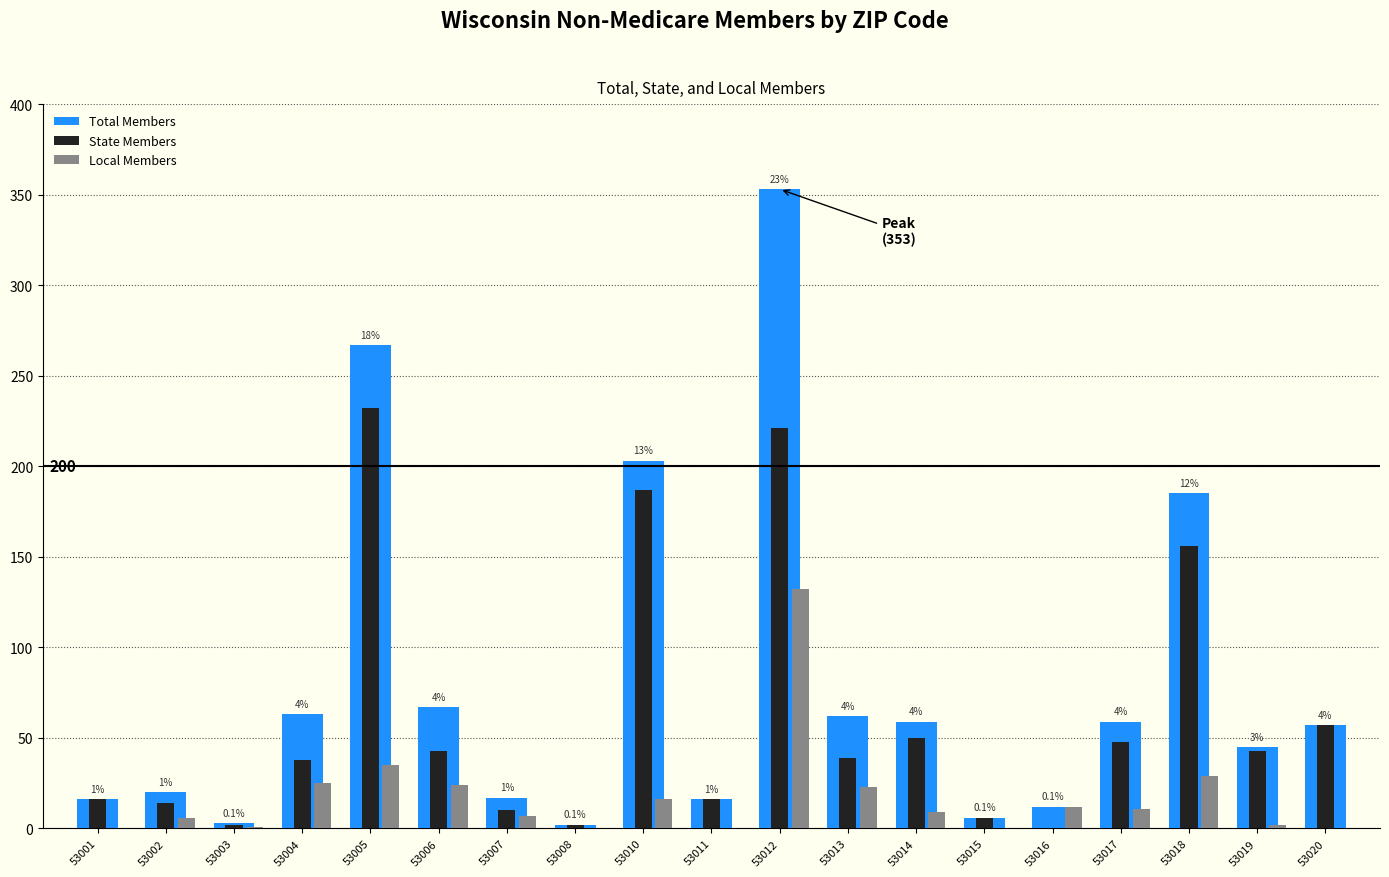

What are all the series names shown in the legend?

Total Members, State Members, Local Members